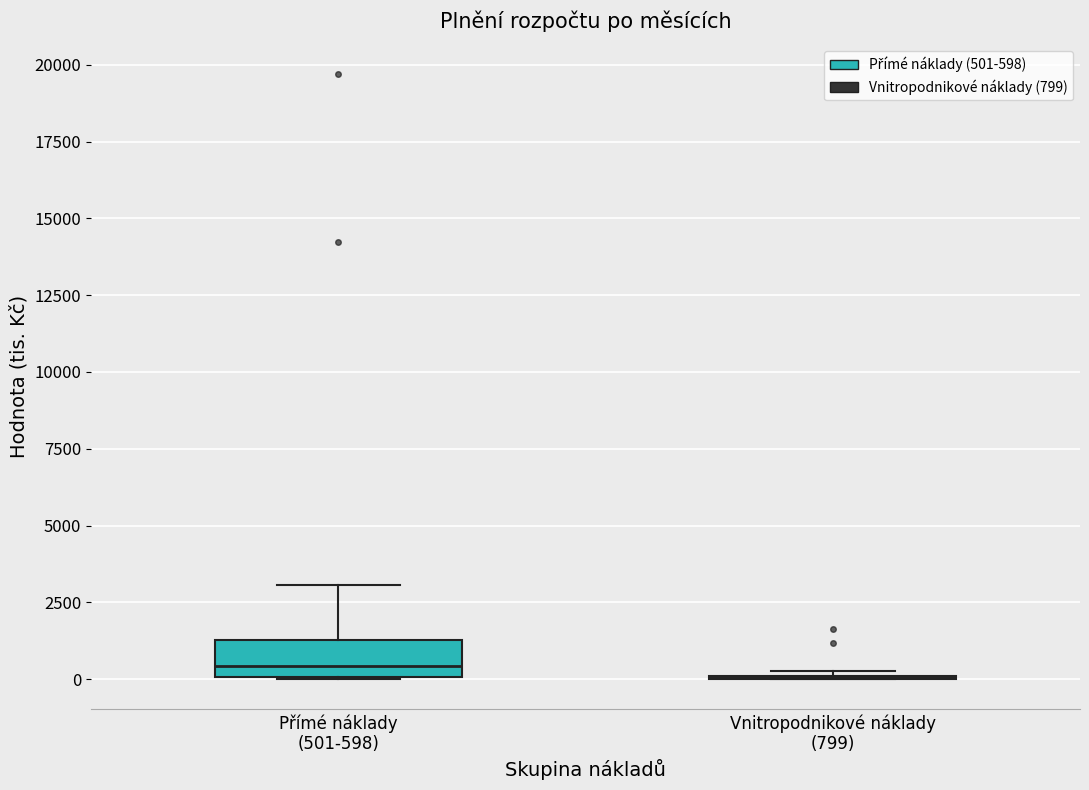

Where does the upper whisker of the box for Přímé náklady (501-598) end on the y-axis? The values are not printed on the chart, so give them approximately, as read against the axis.

3000